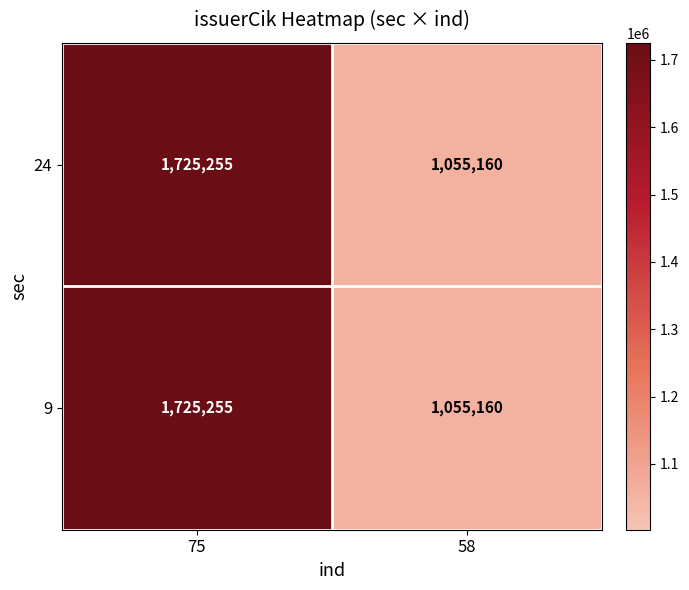

Rank the categories by 24 value from highest to lowest.

75, 58